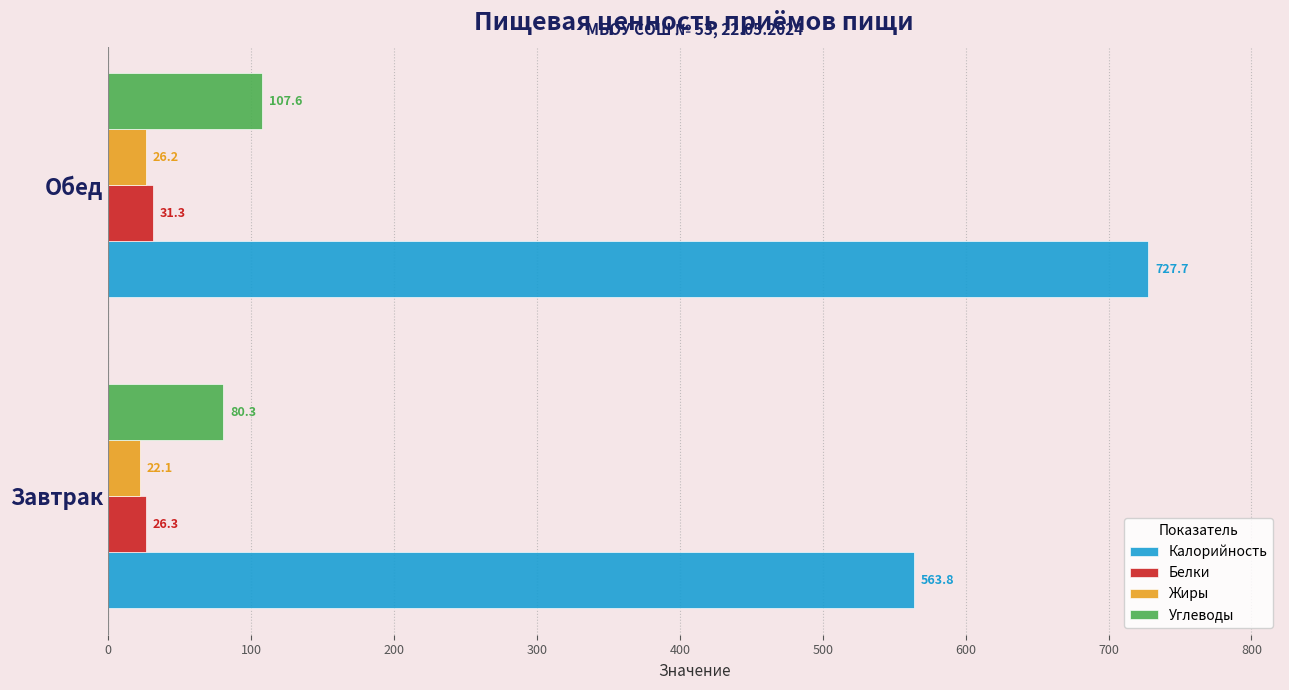

Rank the categories by Жиры value from lowest to highest.

Завтрак, Обед